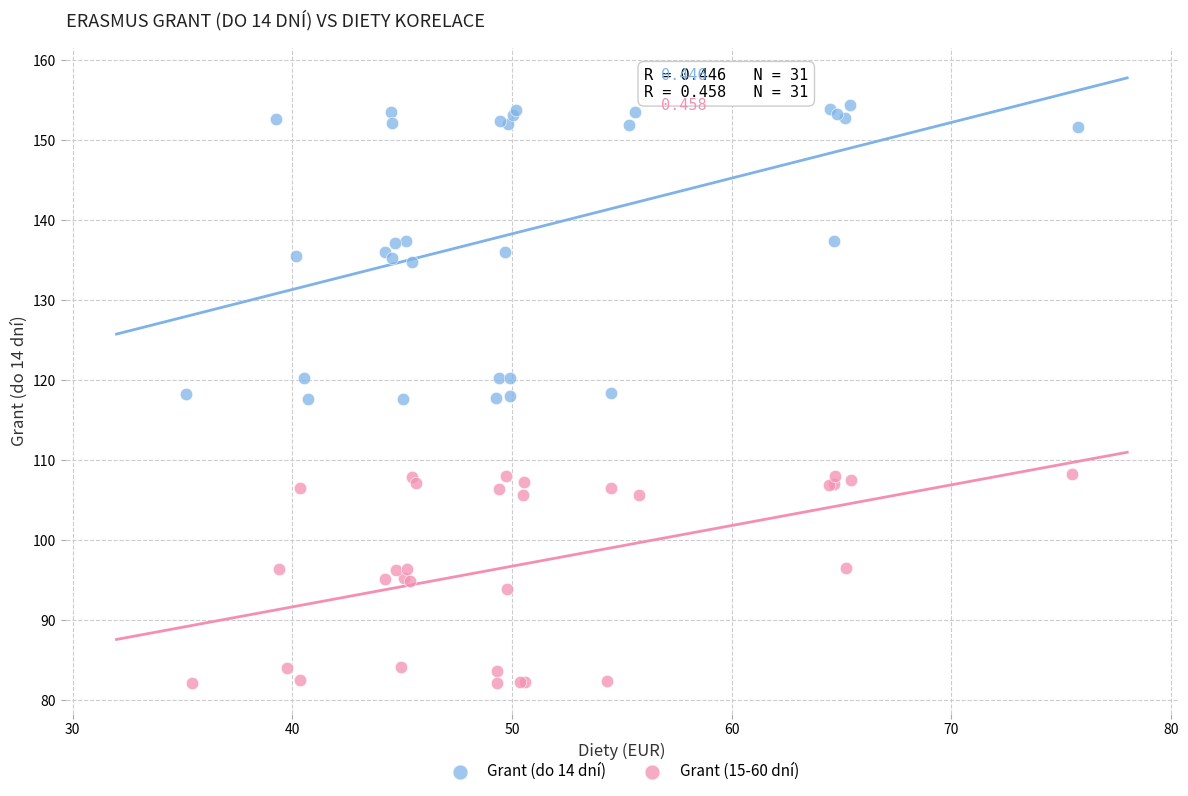

Which series reaches the minimum Y coordinate?

Grant (15-60 dní)